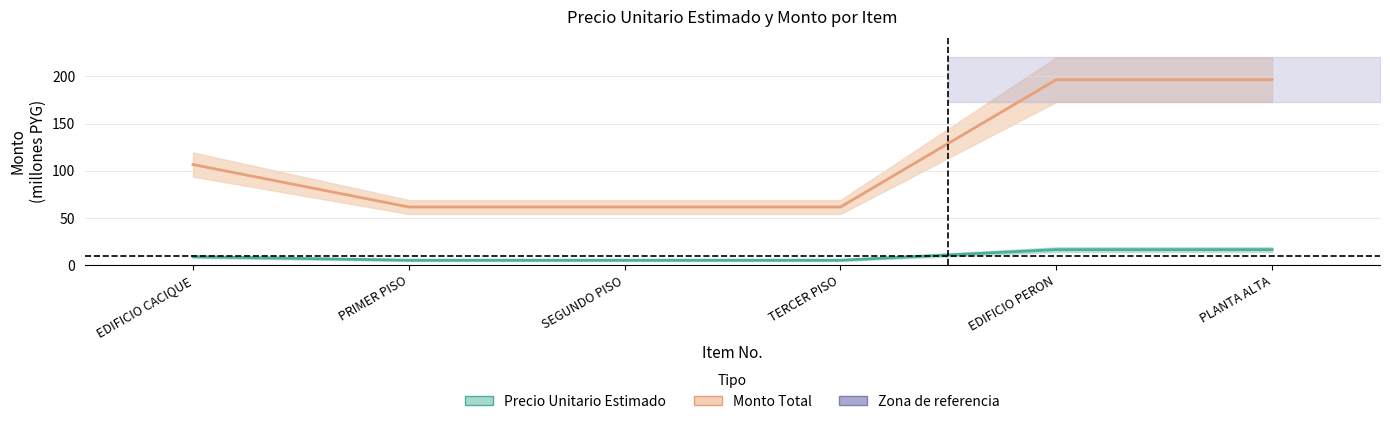

List the labels in order of monto value, largest first.

EDIFICIO PERON, PLANTA ALTA, EDIFICIO CACIQUE, PRIMER PISO, SEGUNDO PISO, TERCER PISO